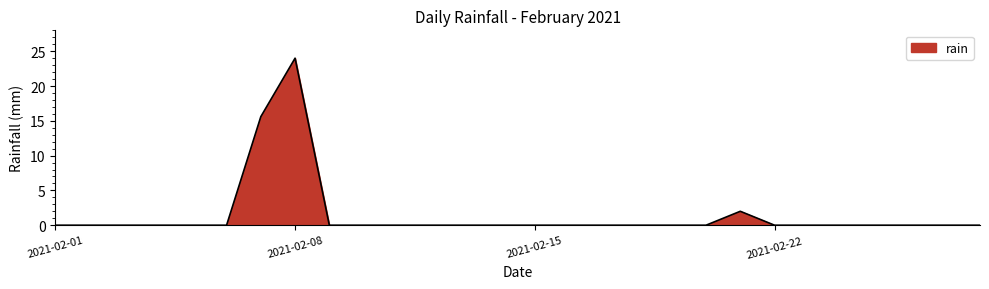

What is the greatest value displayed?

24.0